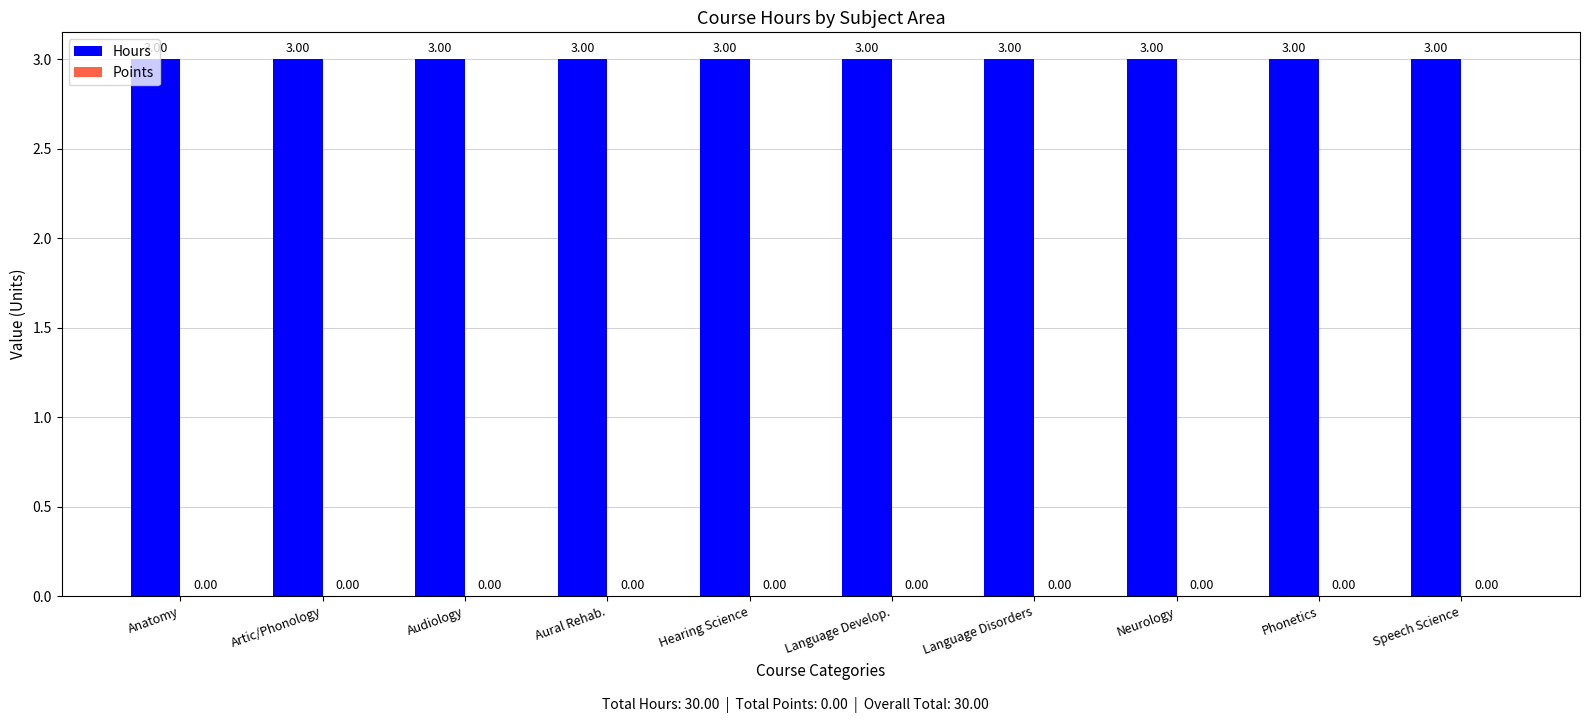

Which category has the highest value across all series?

Anatomy